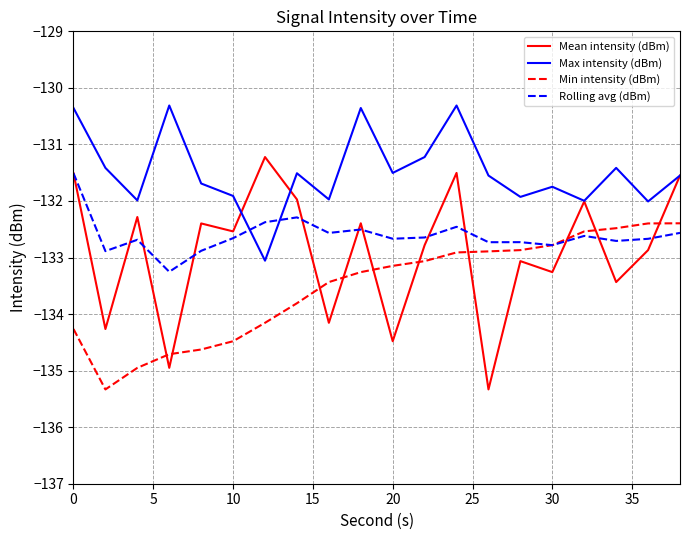

What is the smallest value displayed?

-135.3